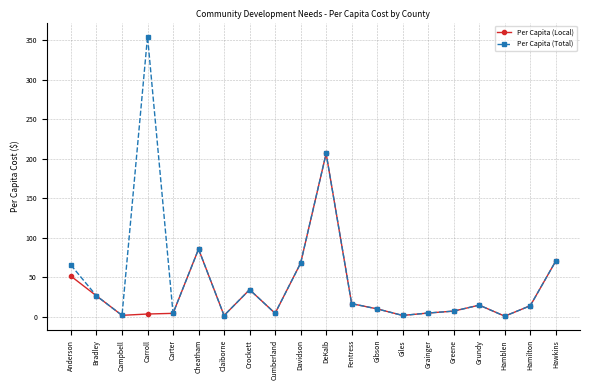

At which category does Per Capita (Total) reach its first local valley?

Campbell